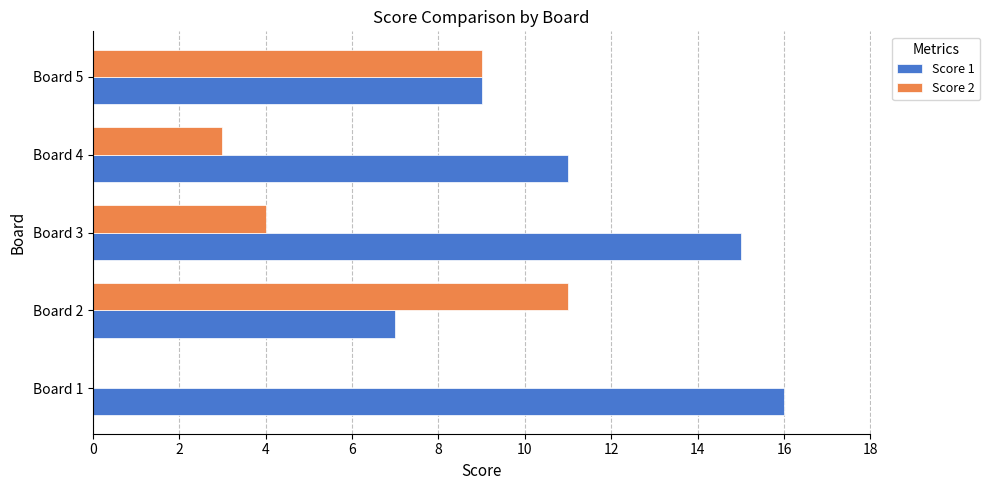

How many distinct data groups are displayed?

2